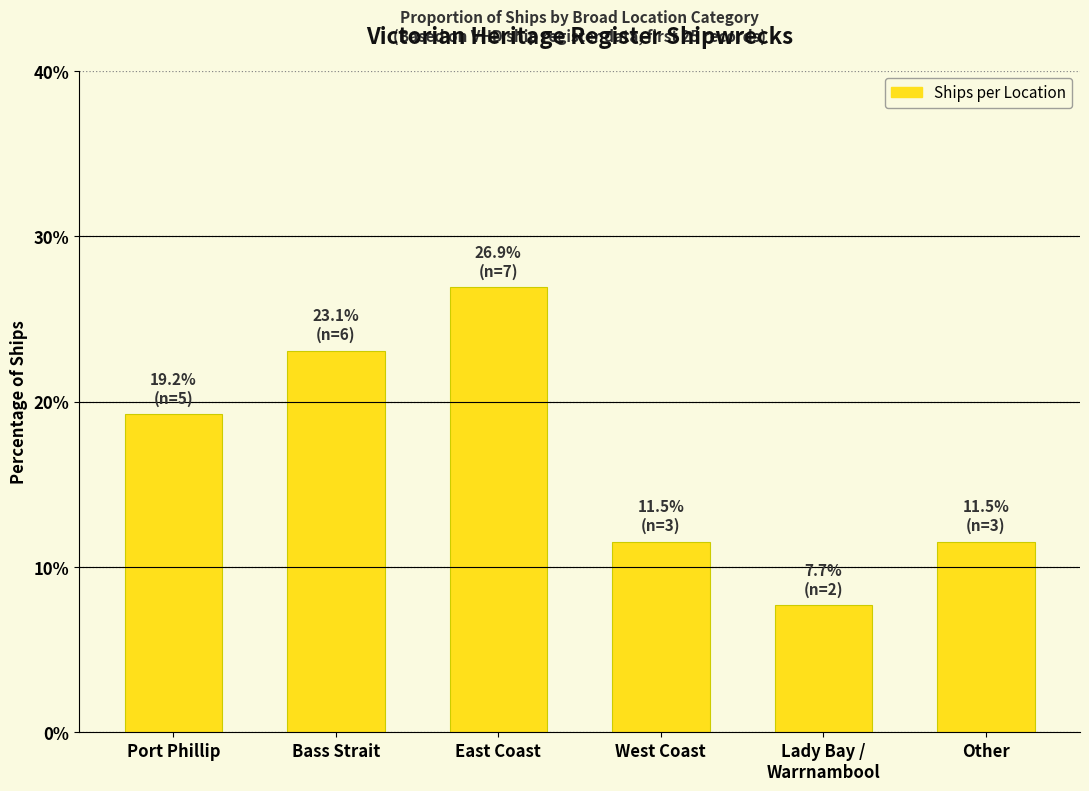

What is the difference between the second highest and second lowest values?

11.5